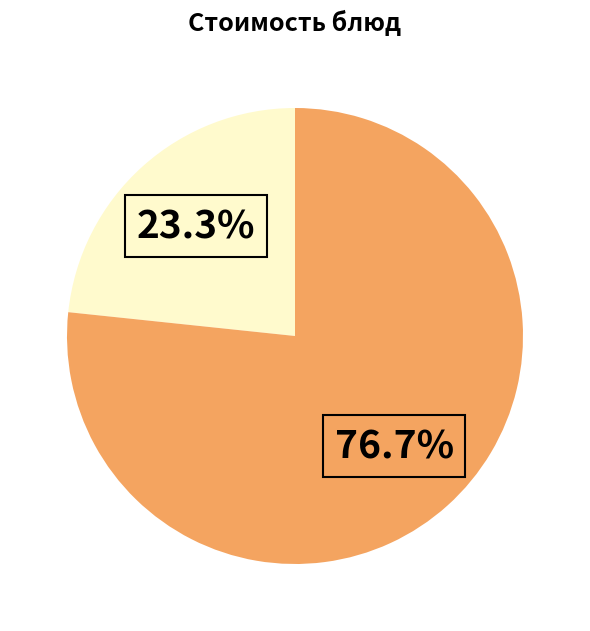

Does any single category account for the majority?

Yes